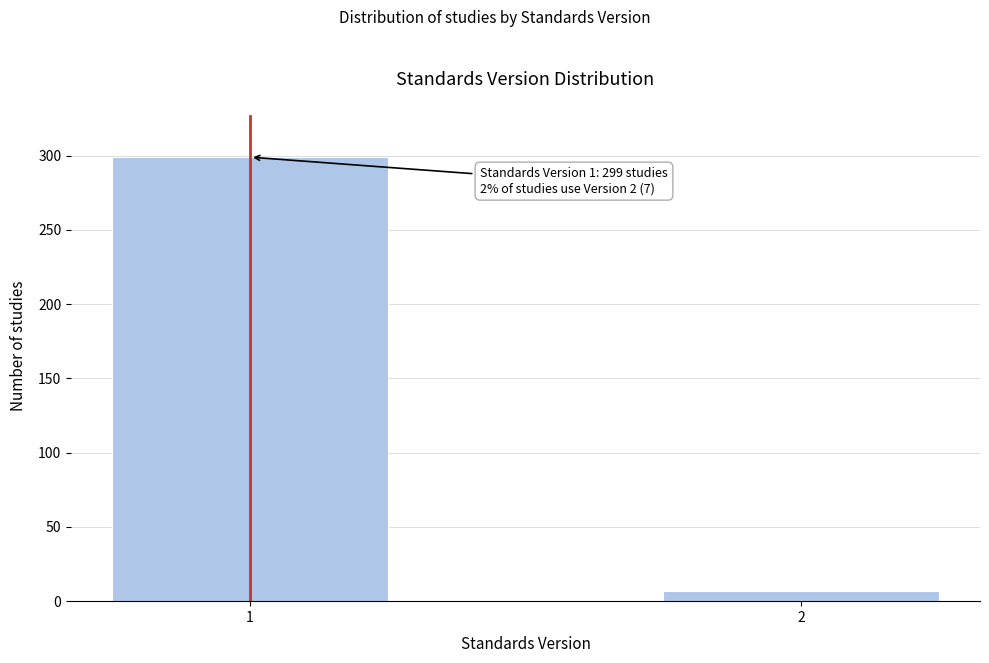

Reading left to right, transcribe all the data shown in this chart.

1=299	2=7